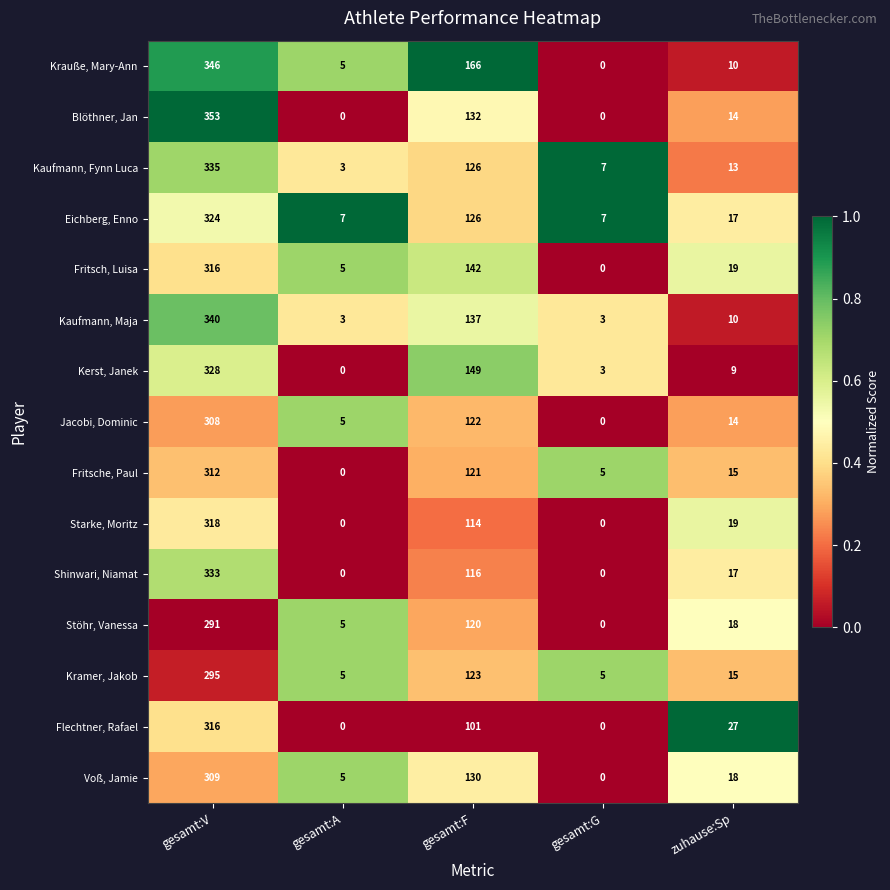

What is the difference between the highest and lowest values at gesamt:F?

65